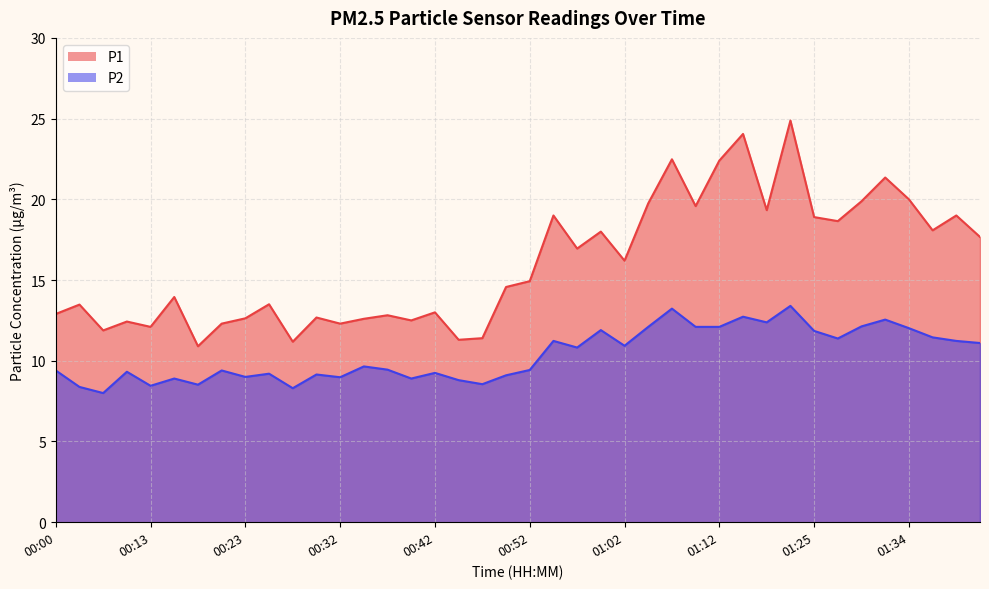

In P1, how many points are higher than both neighbors (excluding endpoints)?

14